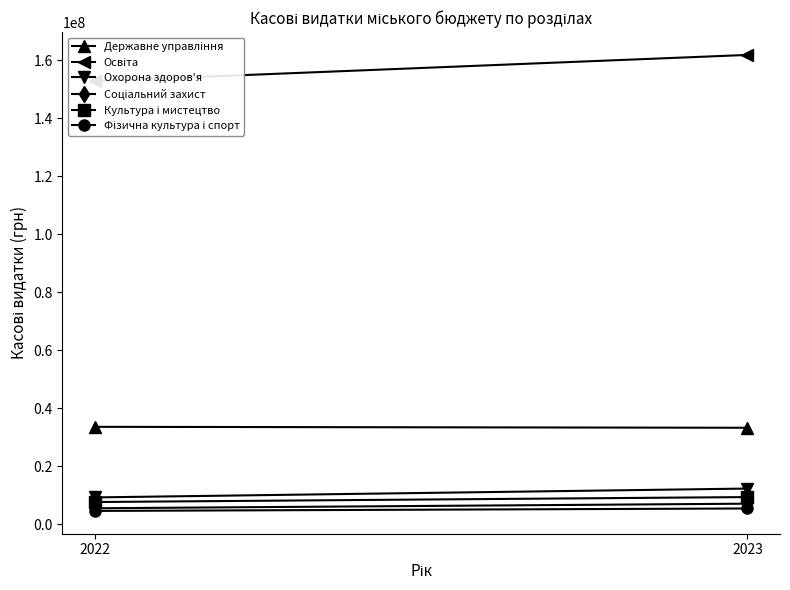

What is the value of the Фізична культура і спорт point at the 1st from the left?

4649566.6